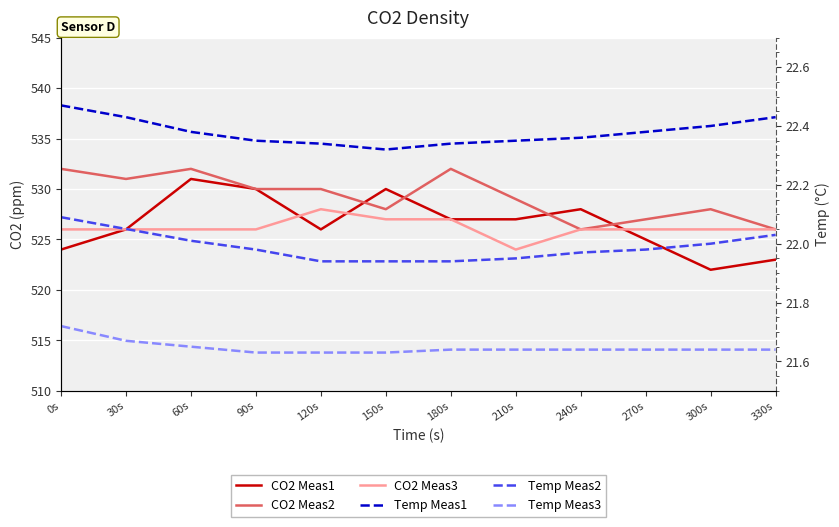

At how many categories does at least one series exceed 93?

12